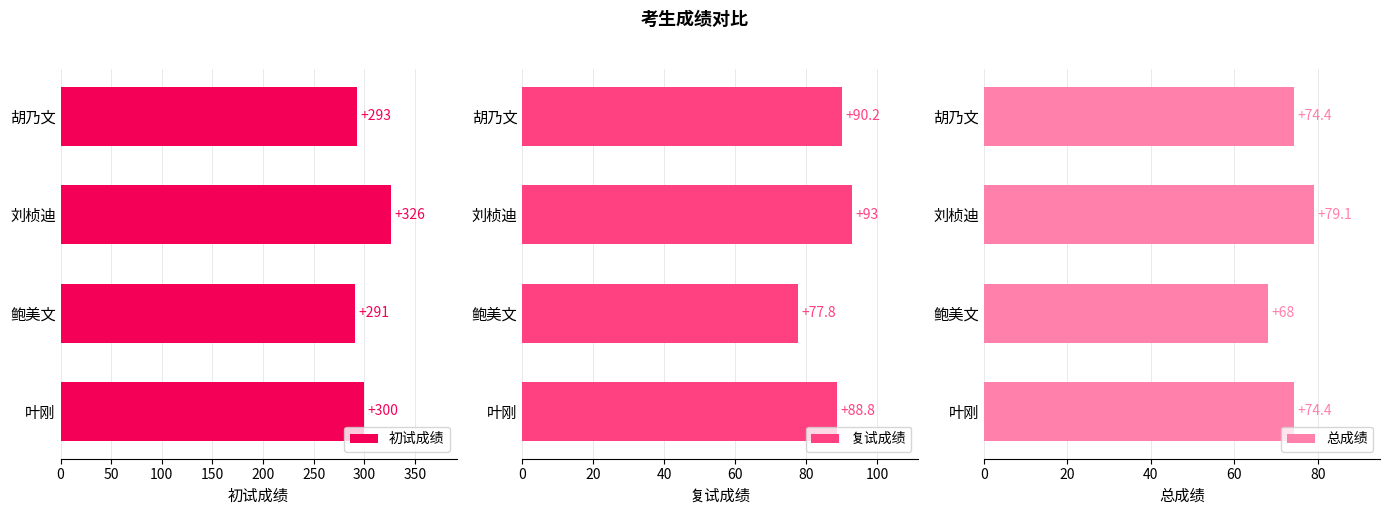

What is the value of the 初试成绩 bar at the 3rd from the left?

326.0